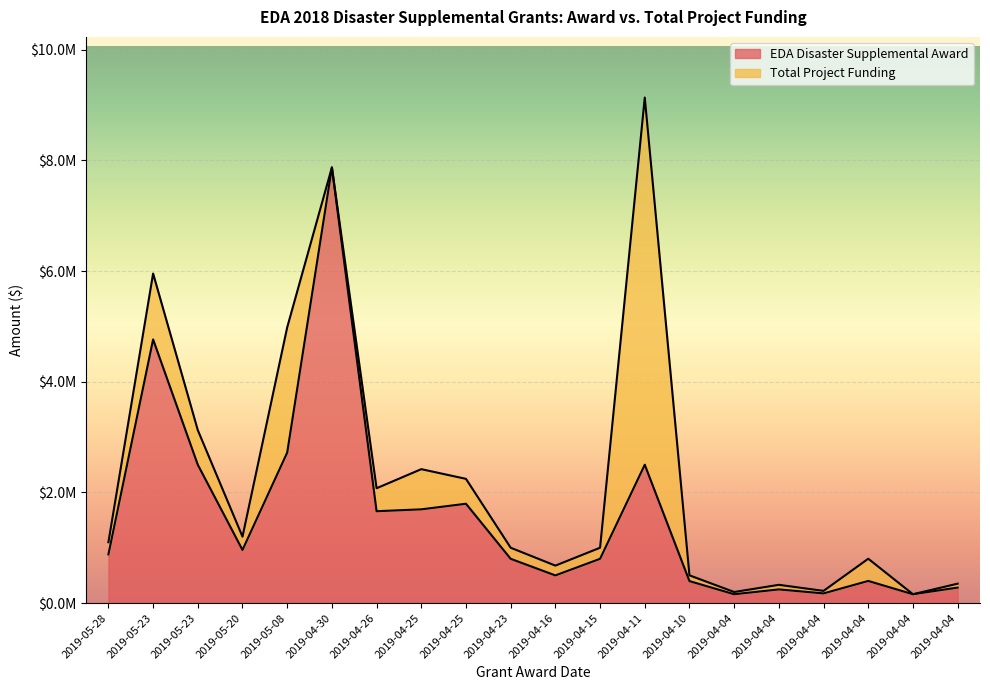

At which label is EDA Disaster Supplemental Award closest to 4016045?

2019-05-23